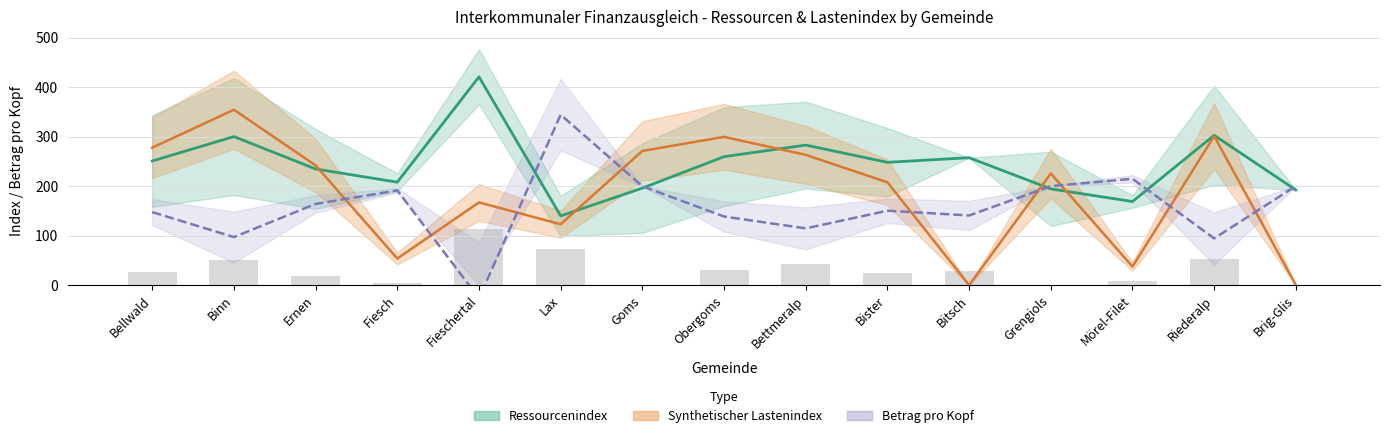

Which series has the largest total across all categories?

Ressourcenindex (trend)